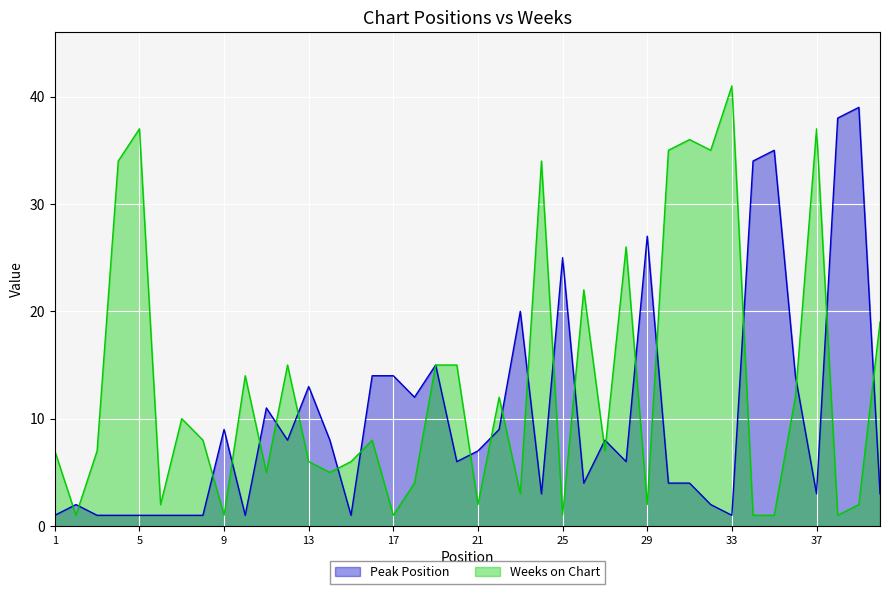

What is the approximate value of Peak Position at 31?

4